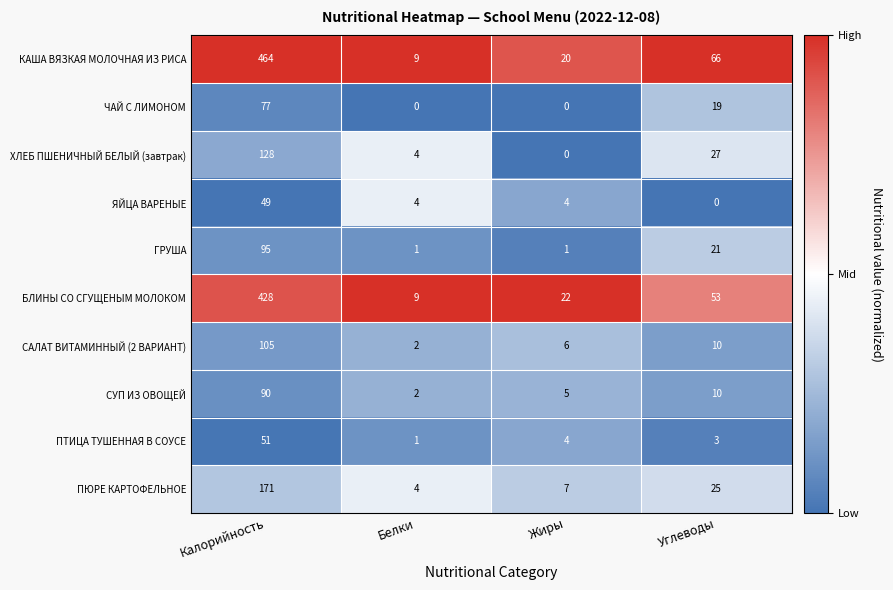

What is the difference between the maximum and minimum values in the ЧАЙ С ЛИМОНОМ series?

77